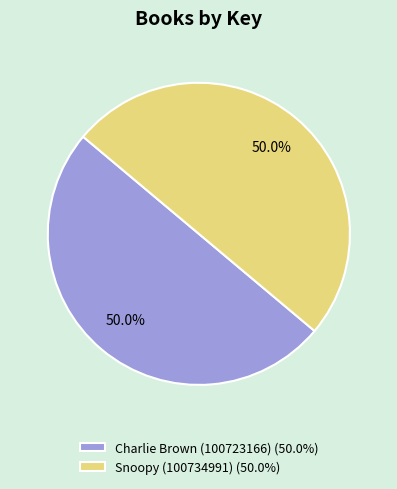

What is the ratio of the value at Snoopy (100734991) (50.0%) to the value at Charlie Brown (100723166) (50.0%)?

1.0